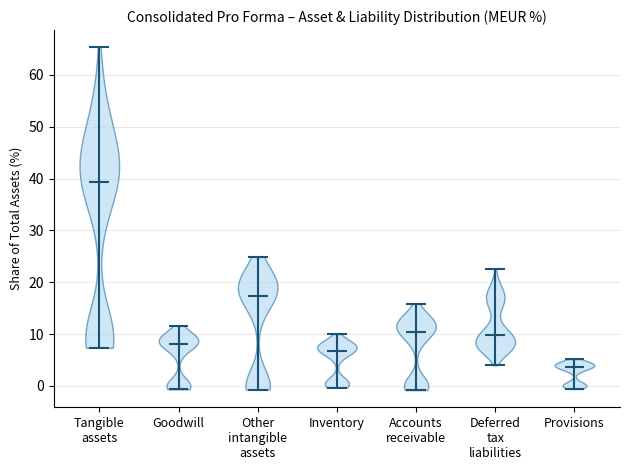

What is the lowest point the violin for Deferred tax liabilities reaches on the y-axis? The values are not printed on the chart, so give them approximately, as read against the axis.

4